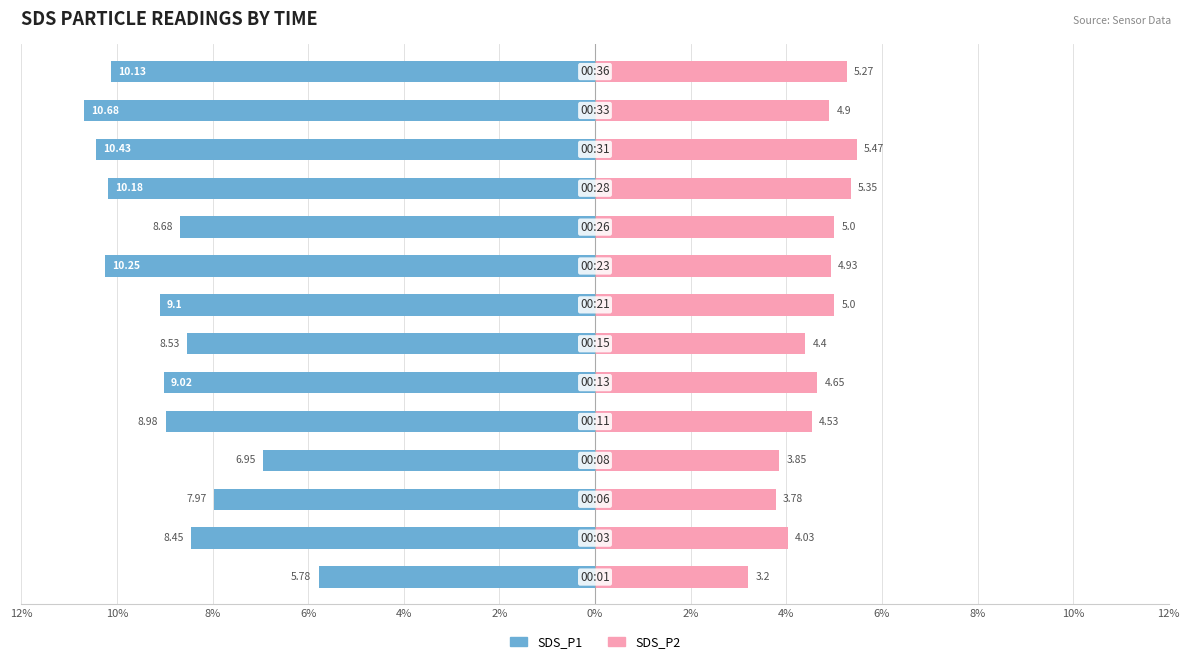

Which series changed the most between 12% and 8%?

SDS_P1